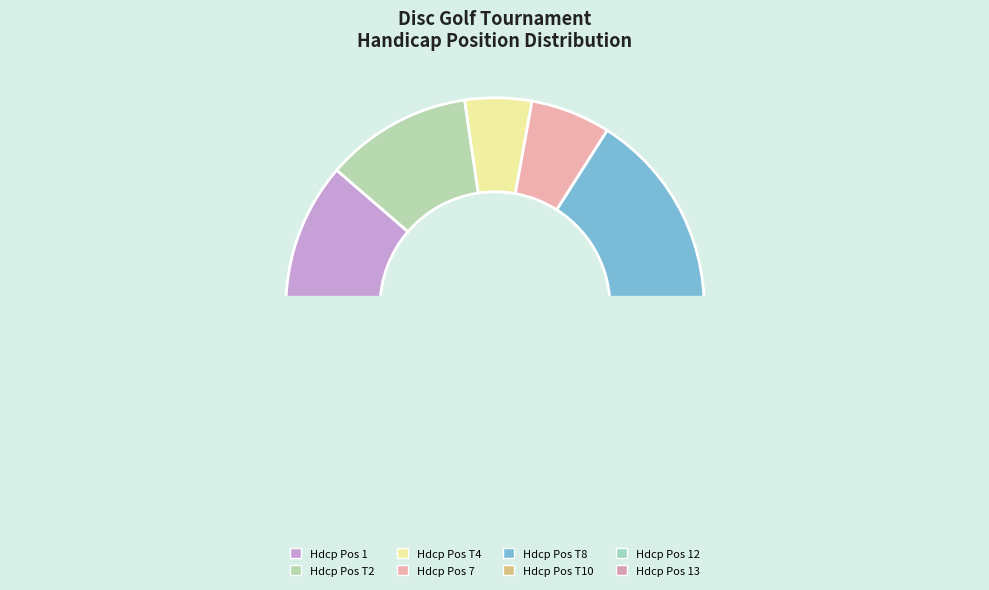

Approximately how many times larger is the value at 12 compared to 1?

1.3